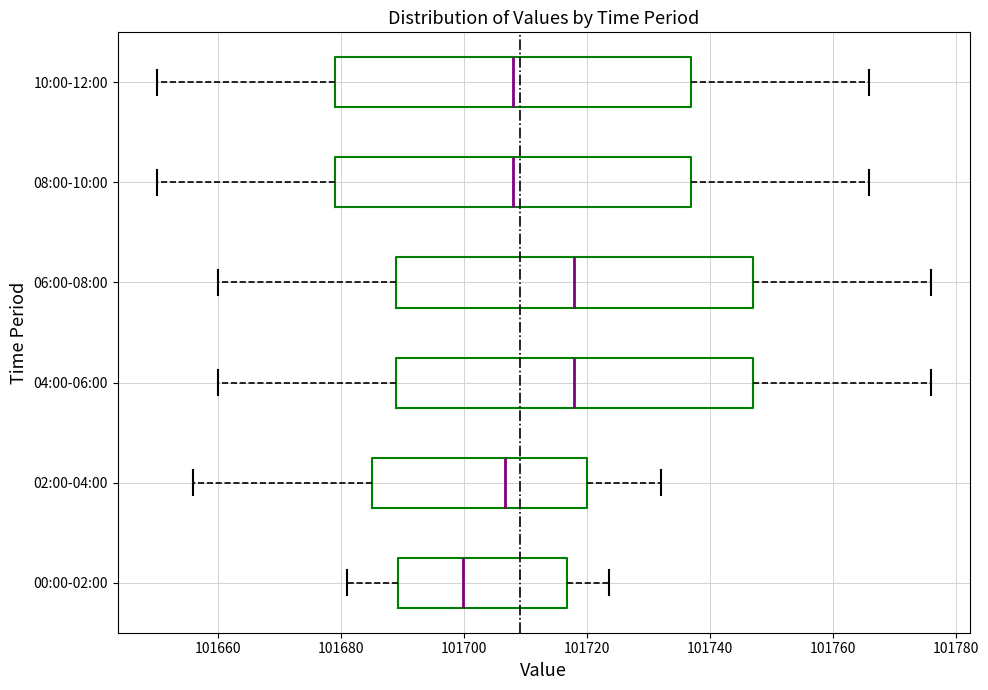

Reading bottom to top, read every box against the x-axis: the position of its median line, the range the box covers, and the ends of its whiskers. The values are not printed on the chart, so give them approximately, as read against the axis.

00:00-02:00: median 101700, box 101690 to 101716, whiskers 101680 to 101724
02:00-04:00: median 101706, box 101686 to 101720, whiskers 101656 to 101732
04:00-06:00: median 101718, box 101690 to 101748, whiskers 101660 to 101776
06:00-08:00: median 101718, box 101690 to 101748, whiskers 101660 to 101776
08:00-10:00: median 101708, box 101680 to 101738, whiskers 101650 to 101766
10:00-12:00: median 101708, box 101680 to 101738, whiskers 101650 to 101766